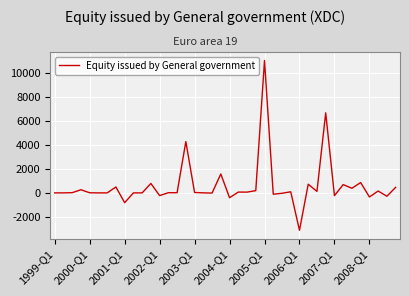

What is the difference between the maximum and minimum values?

14214.8